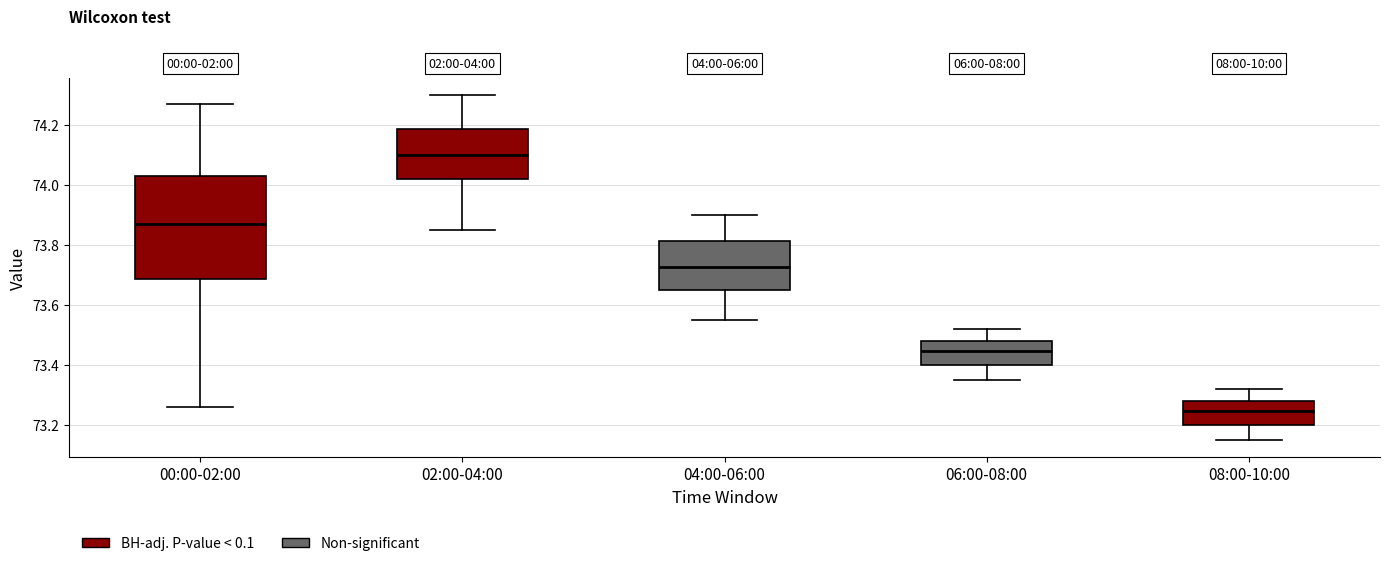

Reading left to right, read every box against the y-axis: the position of its median line, the range the box covers, and the ends of its whiskers. The values are not printed on the chart, so give them approximately, as read against the axis.

00:00-02:00: median 73.88, box 73.68 to 74.04, whiskers 73.26 to 74.28
02:00-04:00: median 74.10, box 74.02 to 74.18, whiskers 73.86 to 74.30
04:00-06:00: median 73.72, box 73.66 to 73.82, whiskers 73.56 to 73.90
06:00-08:00: median 73.44, box 73.40 to 73.48, whiskers 73.36 to 73.52
08:00-10:00: median 73.24, box 73.20 to 73.28, whiskers 73.16 to 73.32